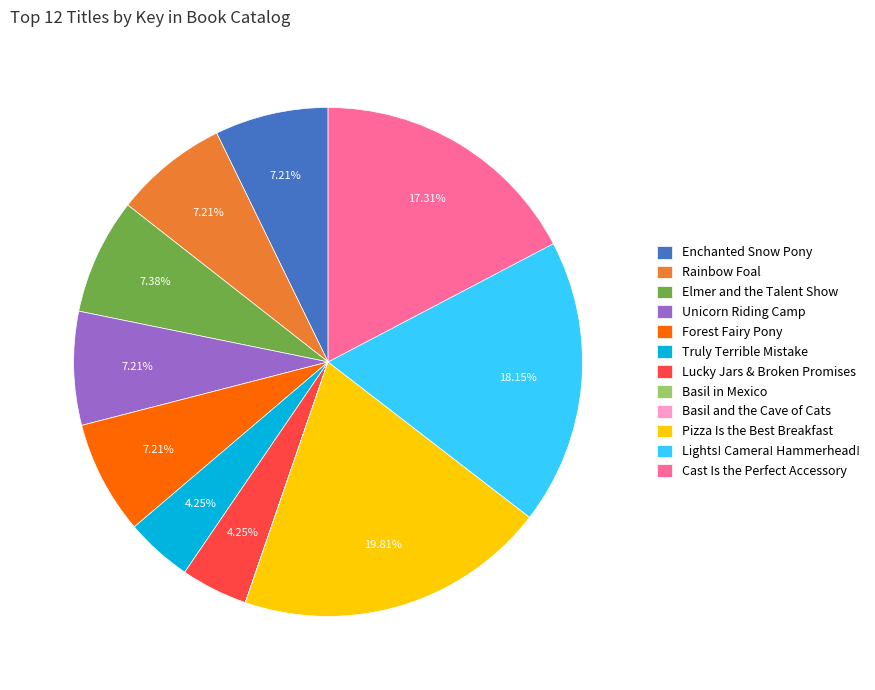

Is there any slice that represents more than half of the pie?

No